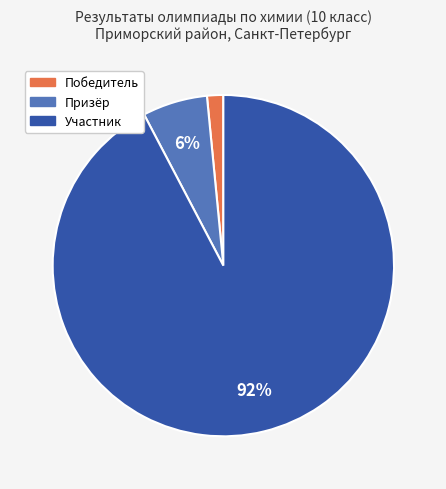

Which category accounts for the majority?

Участник